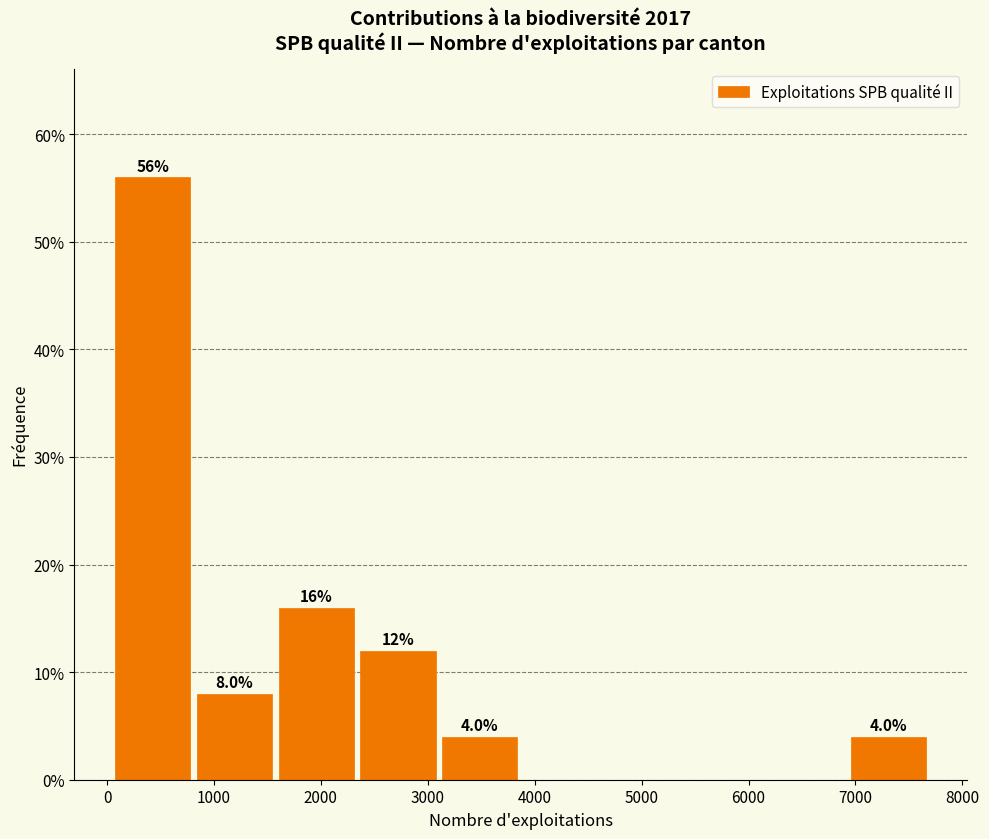

Which range on the x-axis has the tallest bar?

100 to 800